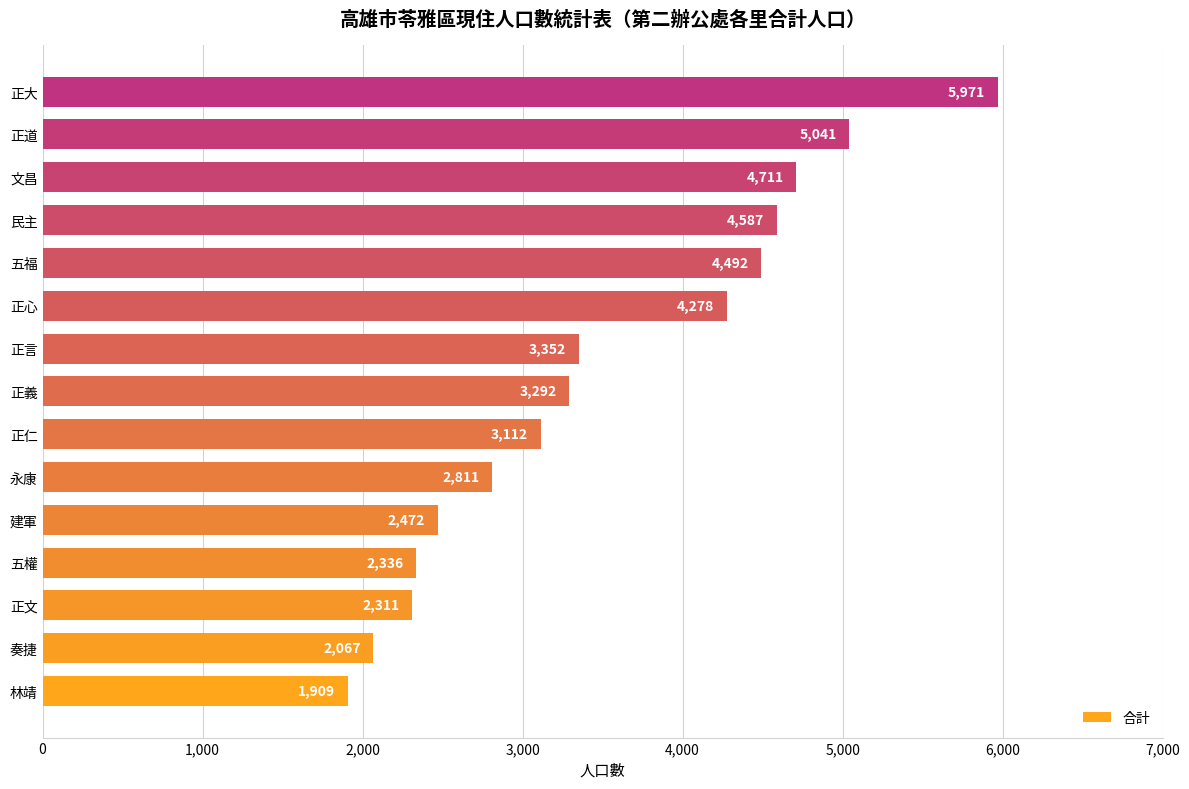

Reading top to bottom, extract all data points from this chart.

5971	5041	4711	4587	4492	4278	3352	3292	3112	2811	2472	2336	2311	2067	1909